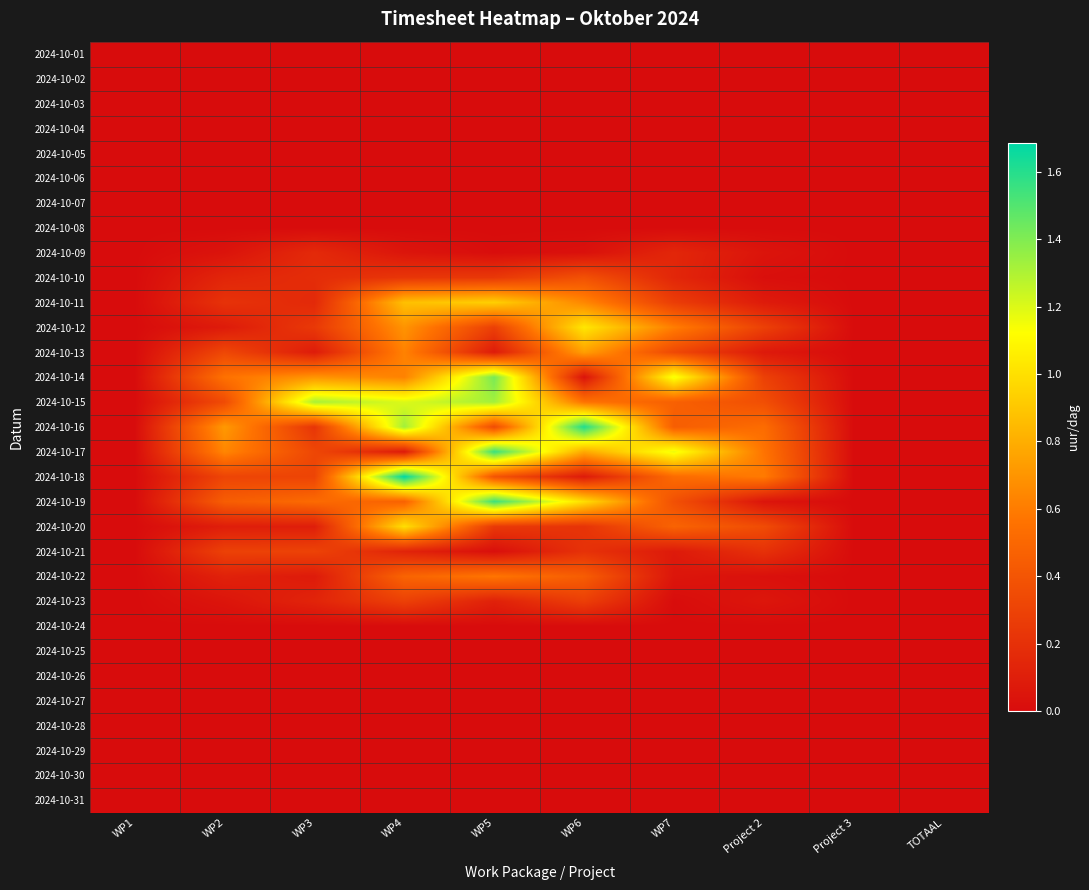

At which category is the sum across all series the highest?

WP4